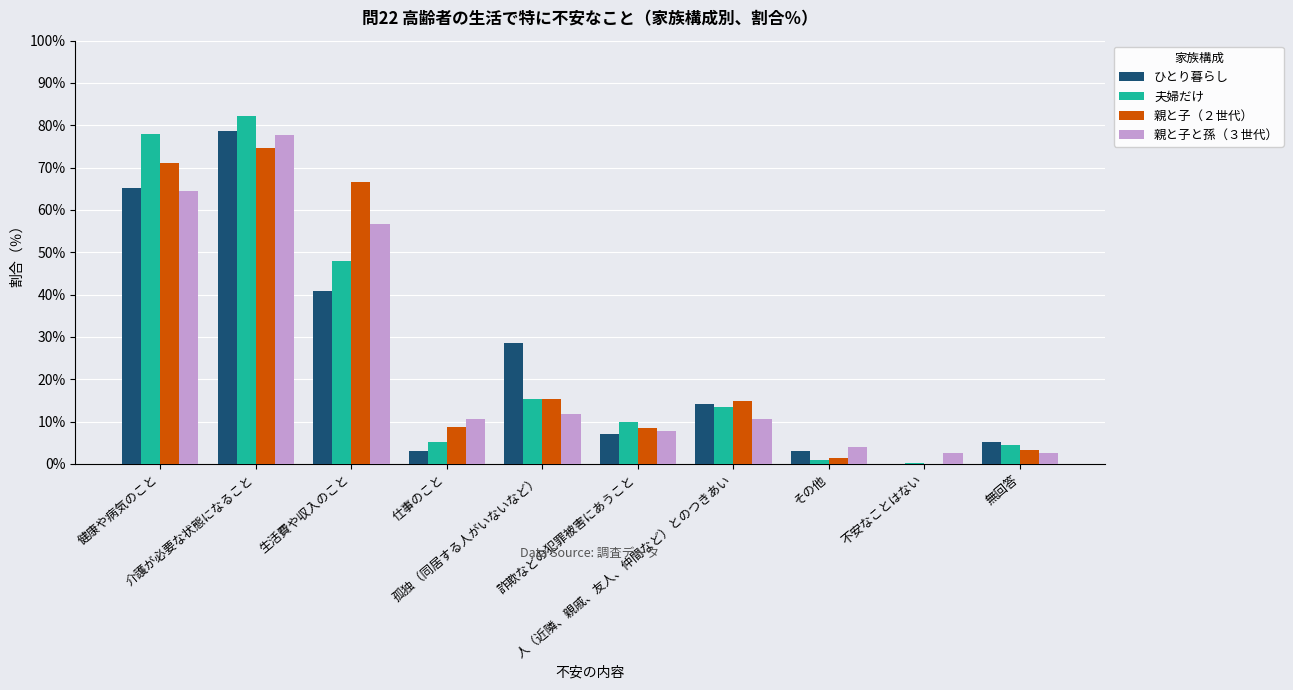

What is the sum of all 親と子と孫（３世代） values?

248.7